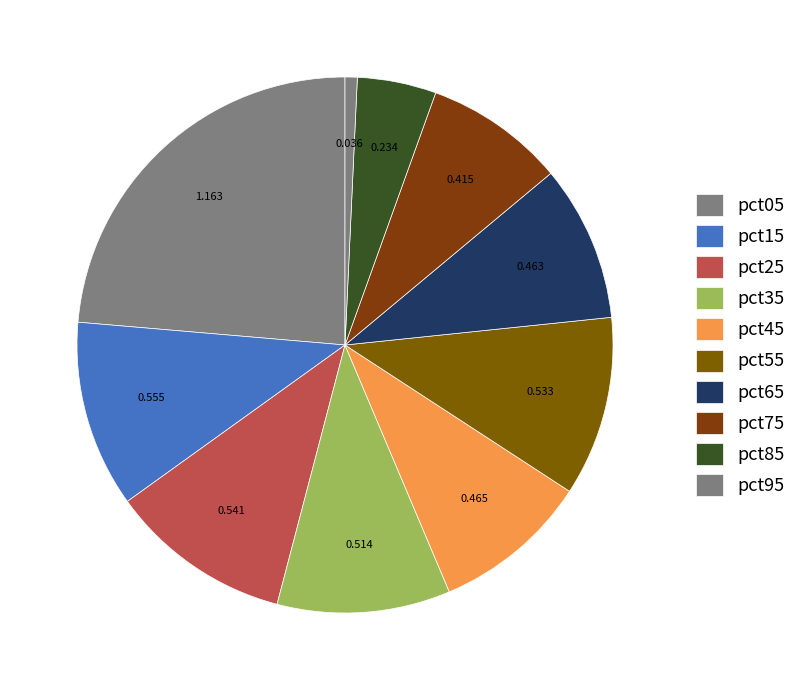

To the nearest percent, what is the combined percentage of pct05 and pct65?

33%